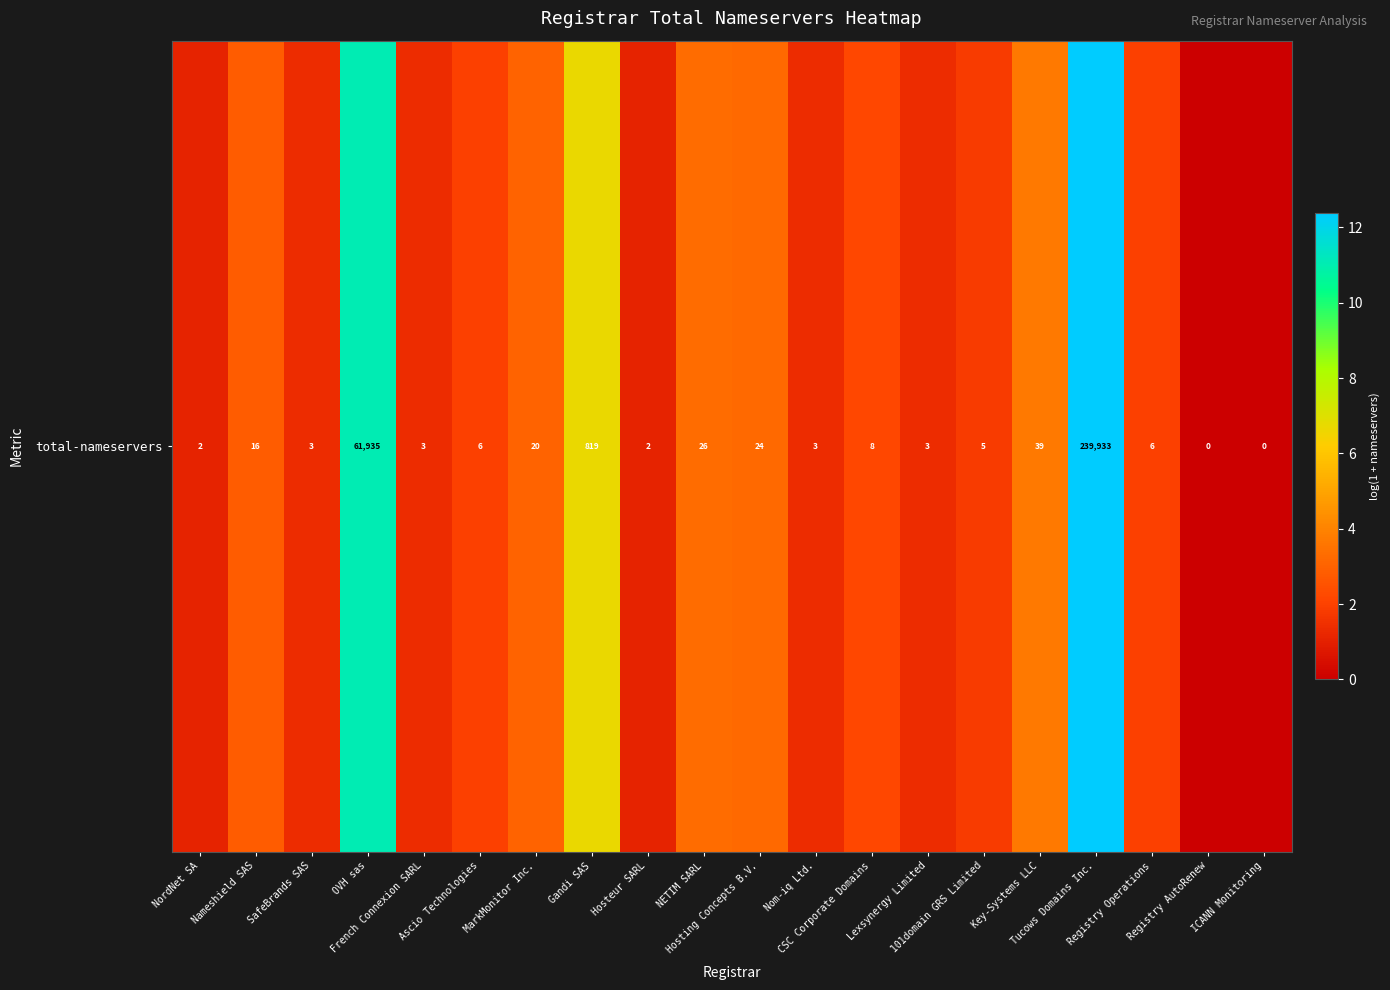

What is the maximum value shown in the chart?

12.4